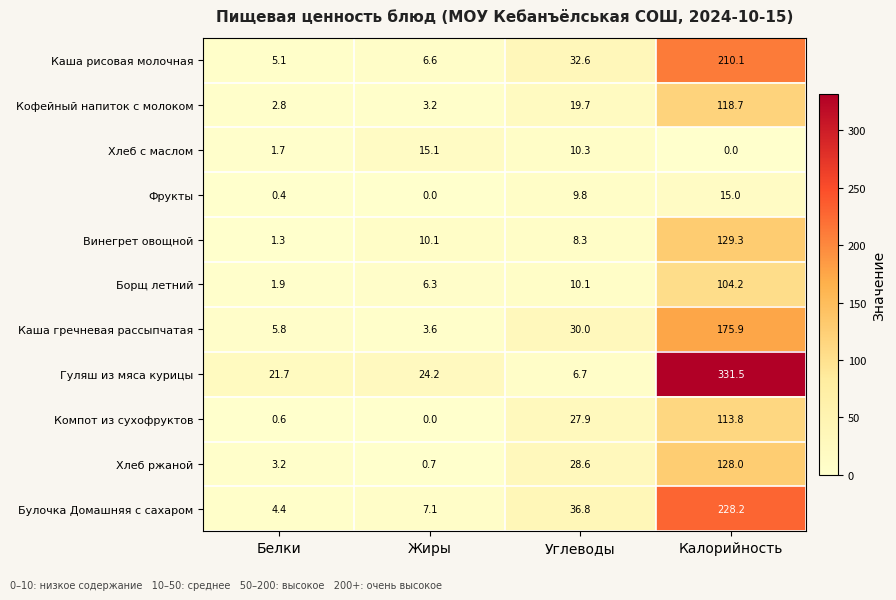

What is the spread (max minus min) of values at Калорийность?

331.5